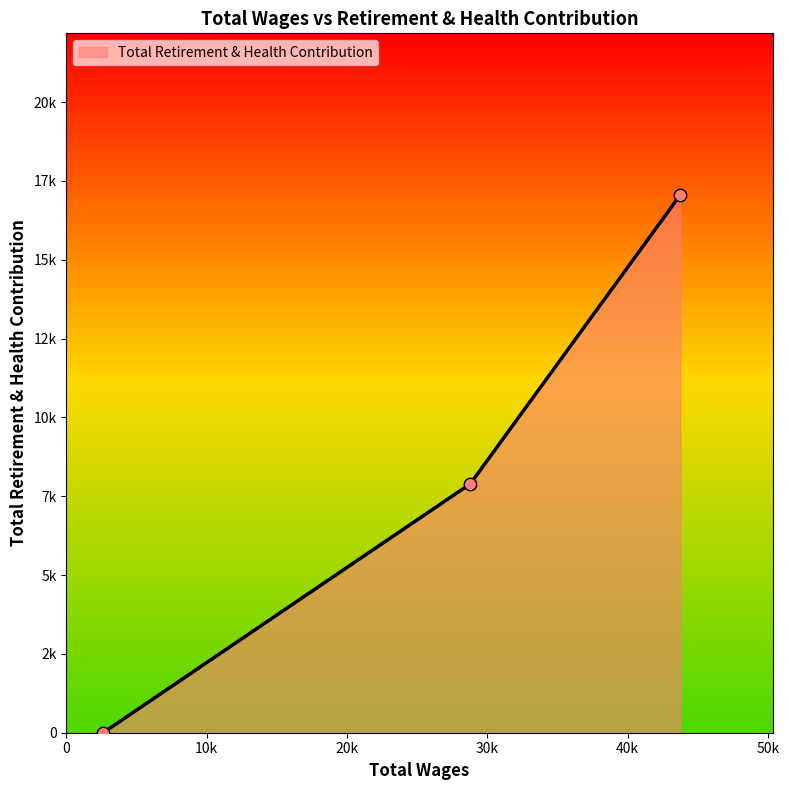

Does the chart have visible grid lines?

No